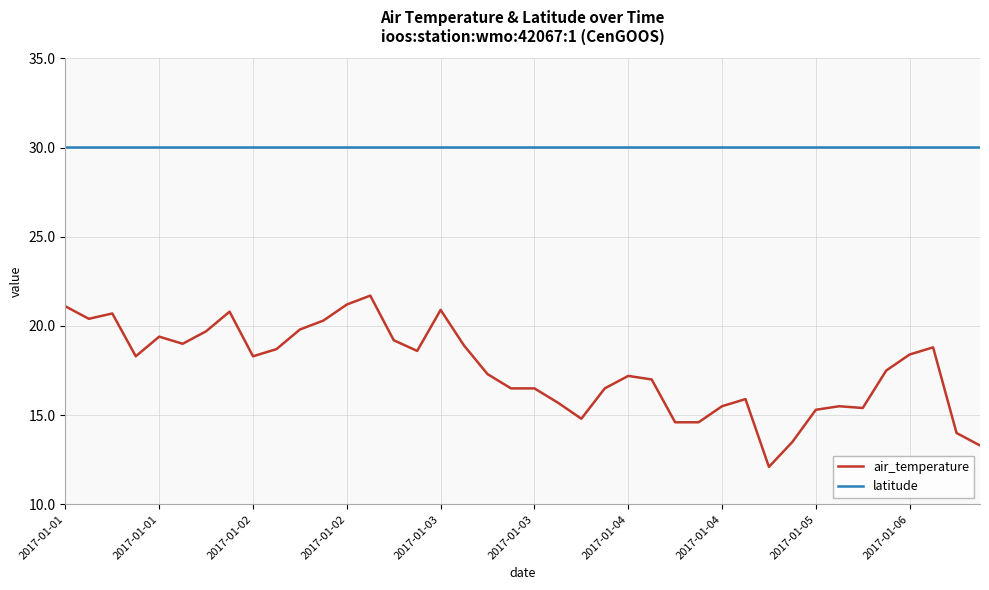

Which series has the largest range (max minus min)?

air_temperature